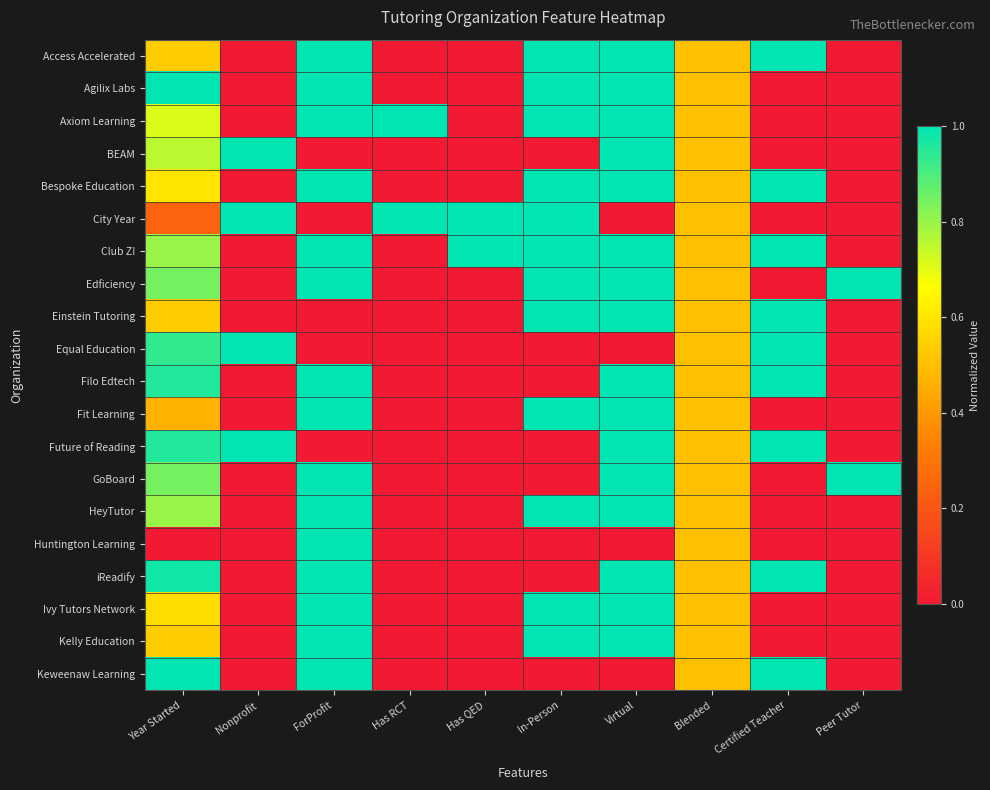

What is the maximum value shown in the chart?

1.0